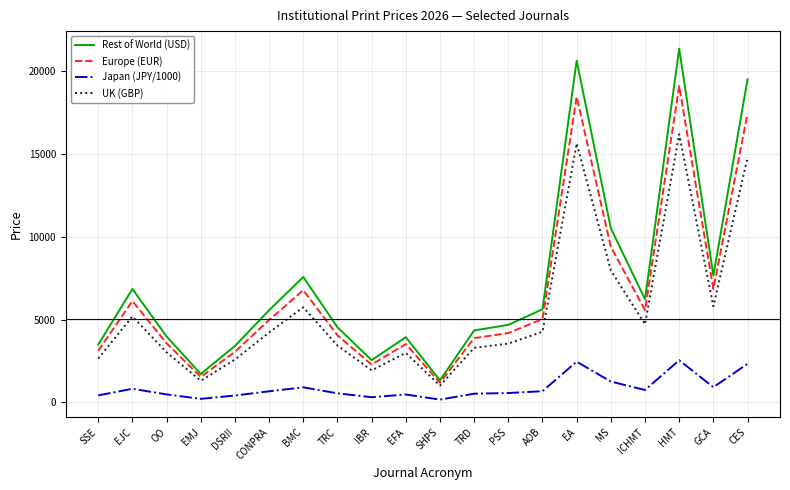

How many lines are shown in the chart?

4